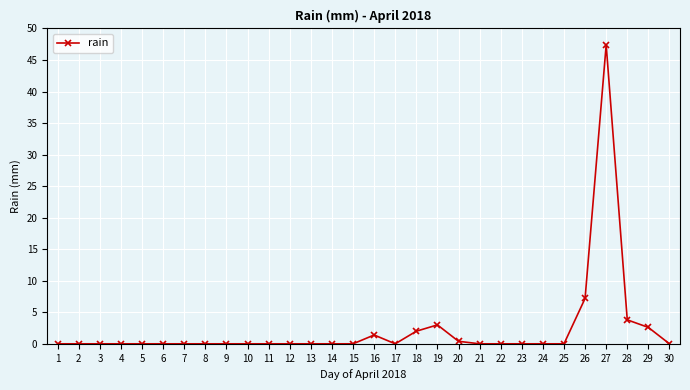

The value at 2 is 0.0. True or false?

True